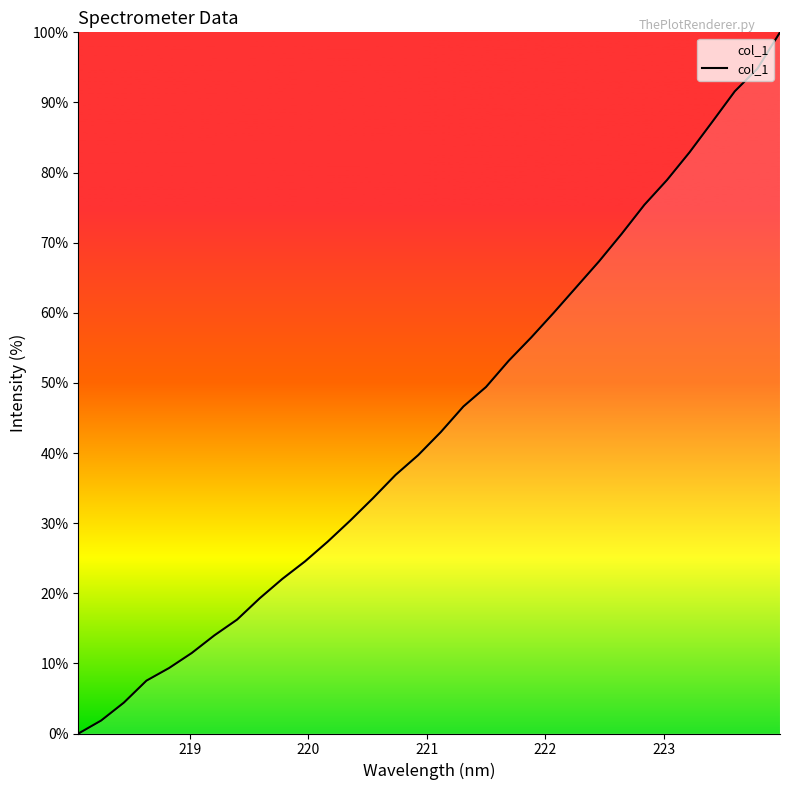

What is the difference between the maximum and minimum values?

100.0